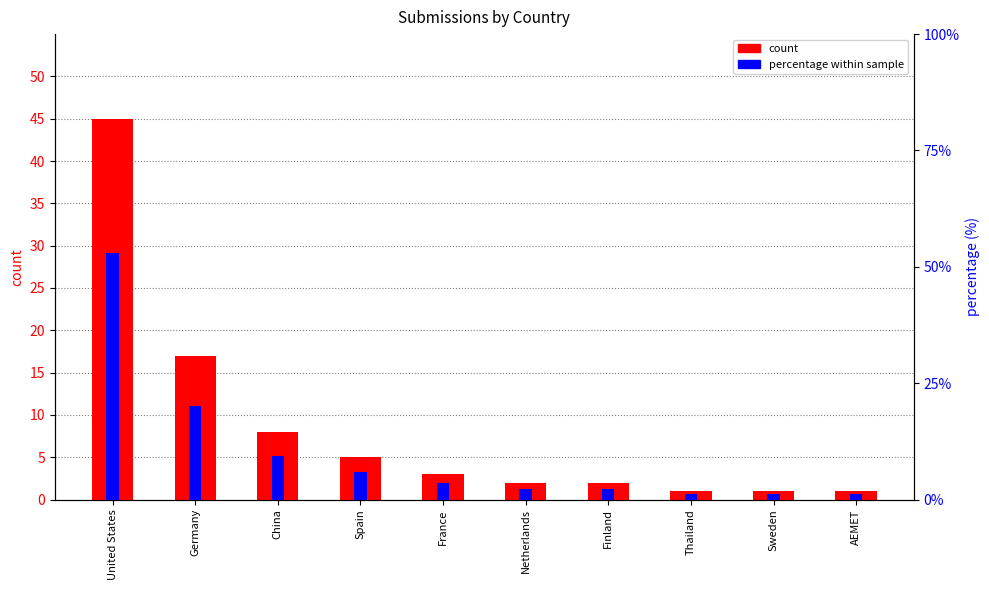

What is the maximum value for percentage within sample?

52.9